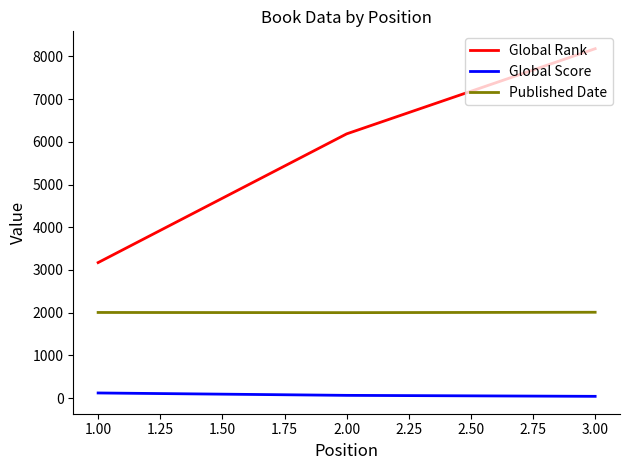

What is the difference between the maximum and minimum values in the Global Rank series?

5008